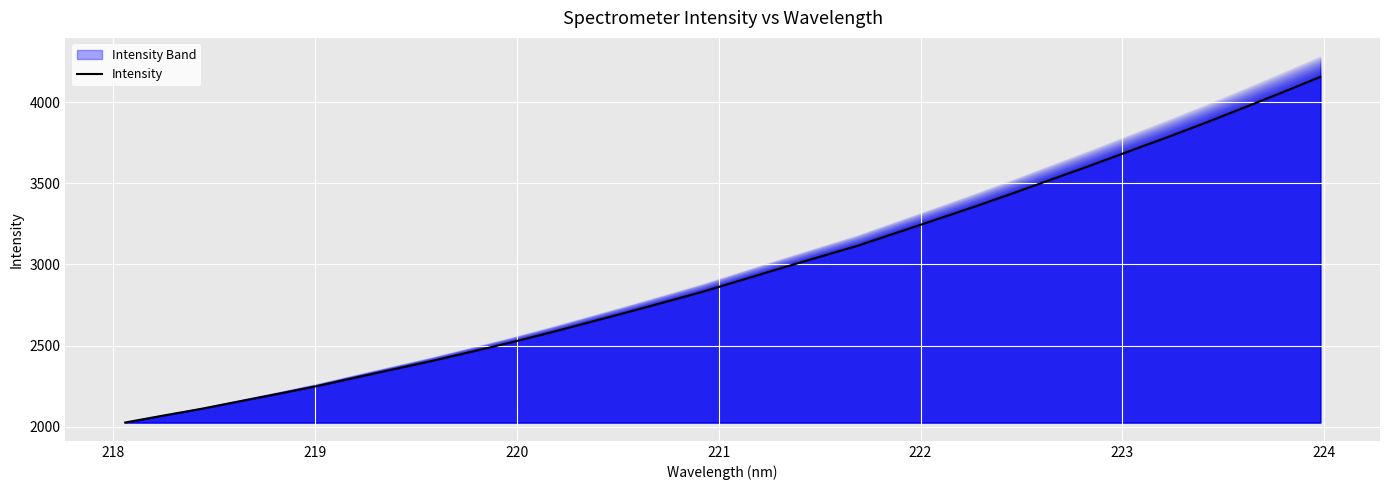

What is the highest value of the Intensity series?

4156.4